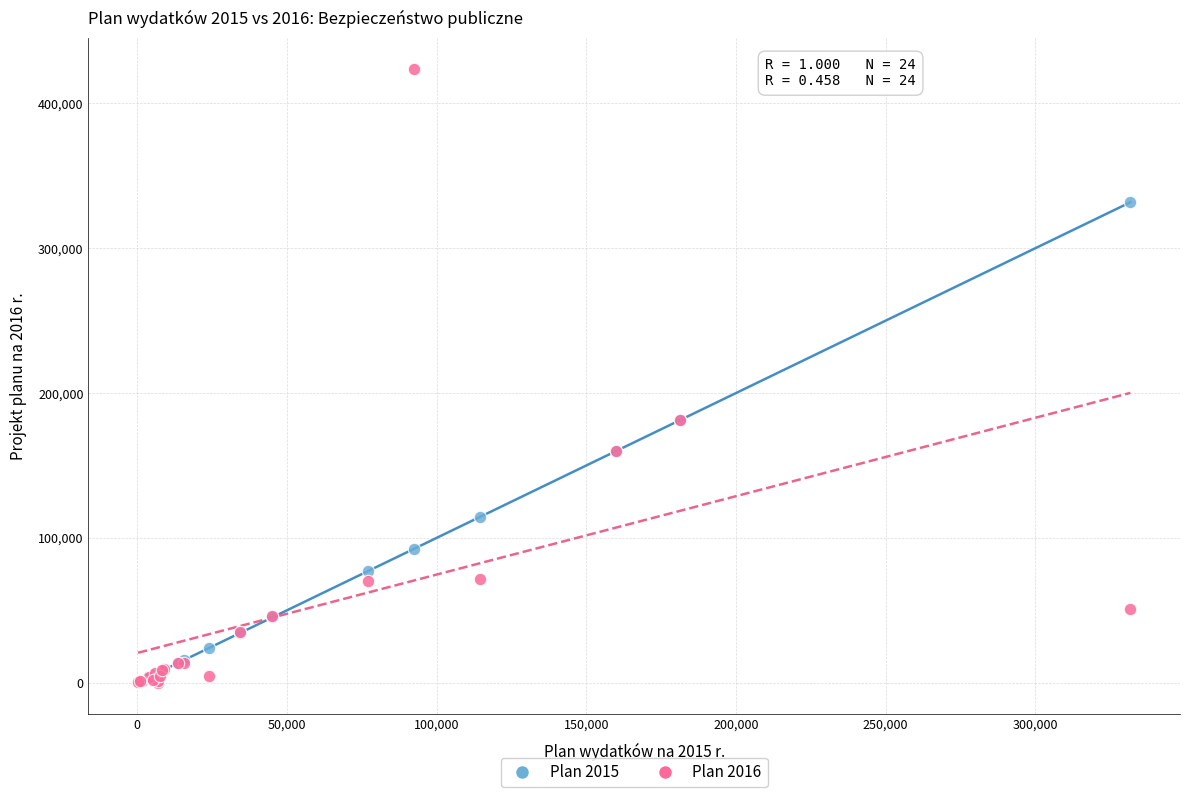

Which series has the widest spread of Y values?

Plan 2016